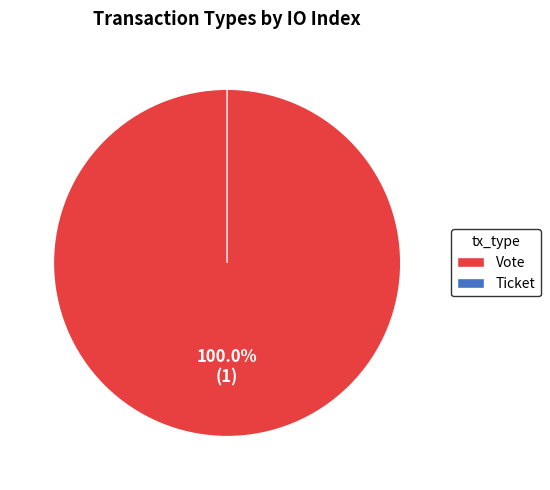

Between Ticket and Vote, which is larger?

Vote